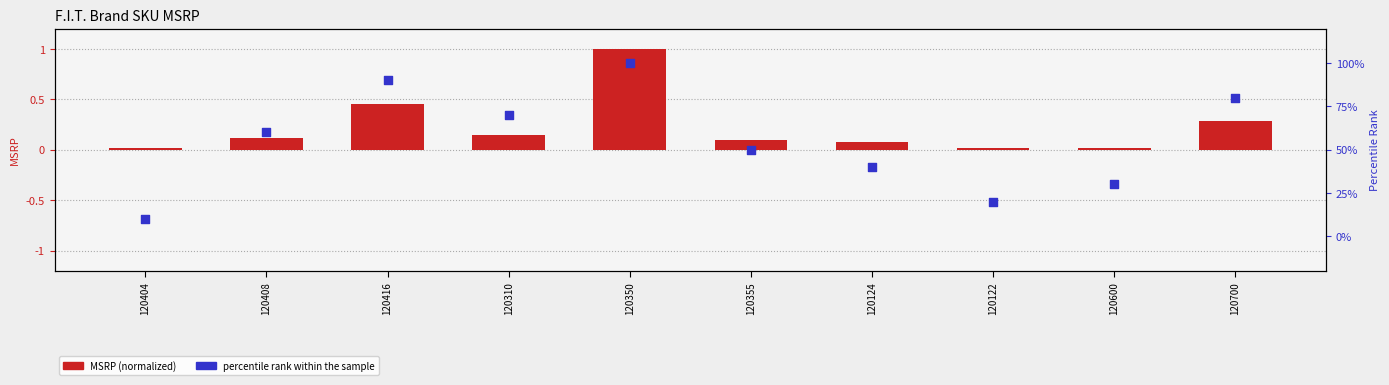

Which series reaches the maximum Y coordinate?

percentile rank within the sample